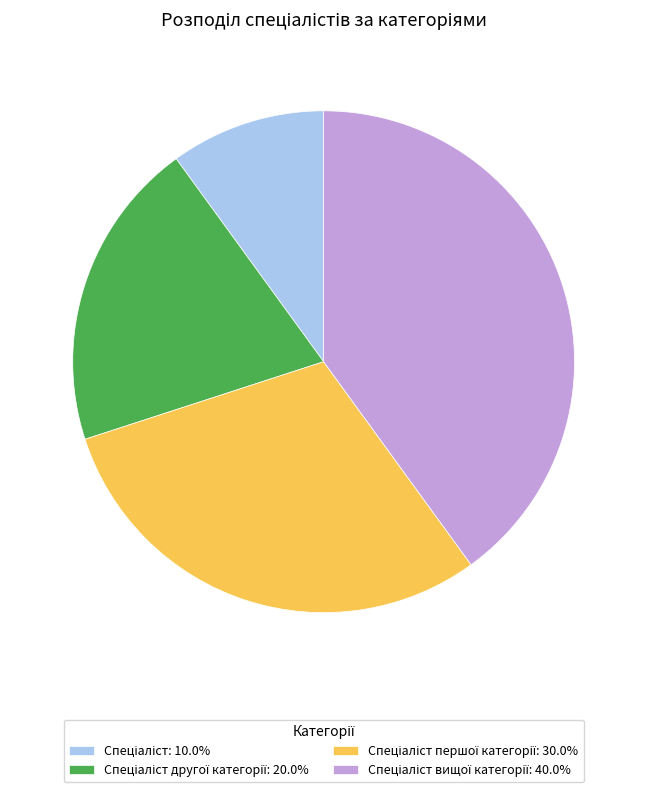

How many segments does this pie chart have?

4